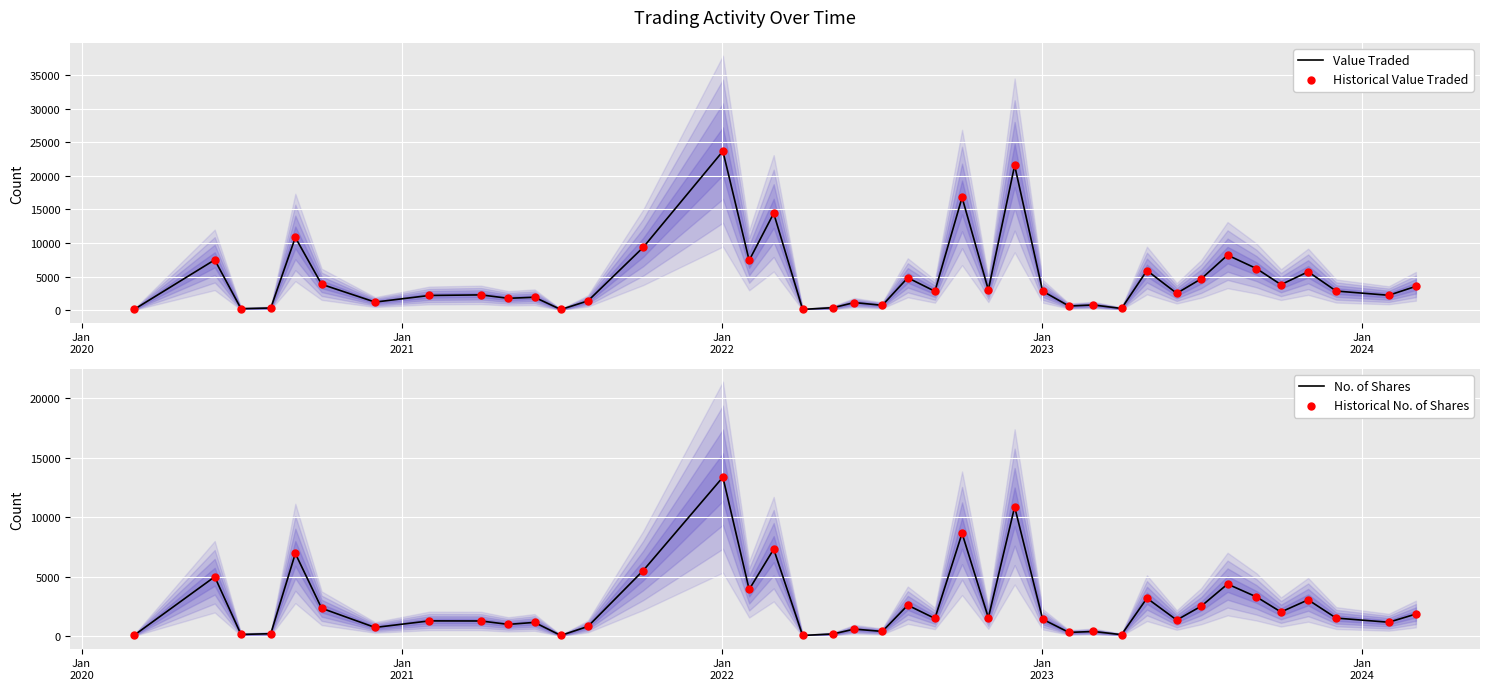

What is the highest value of the Value Traded series?

23660